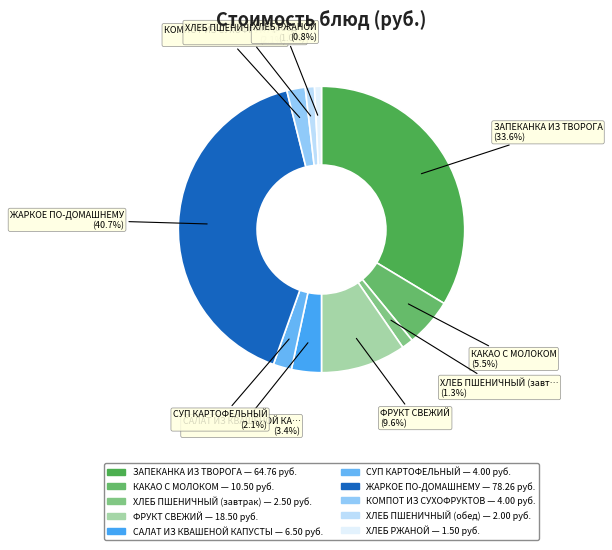

Is ЗАПЕКАНКА ИЗ ТВОРОГА the majority of the pie?

No